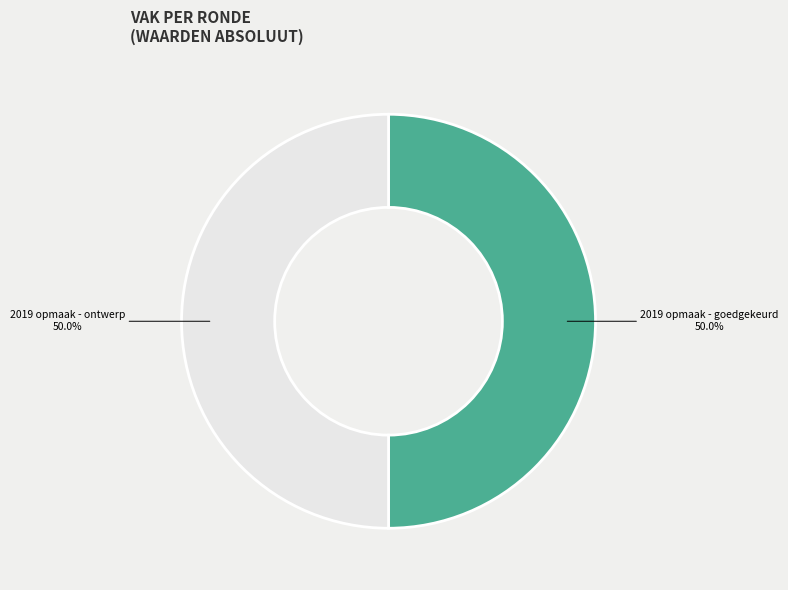

Do 2019 opmaak - ontwerp and 2019 opmaak - goedgekeurd together represent more than half of the pie?

Yes